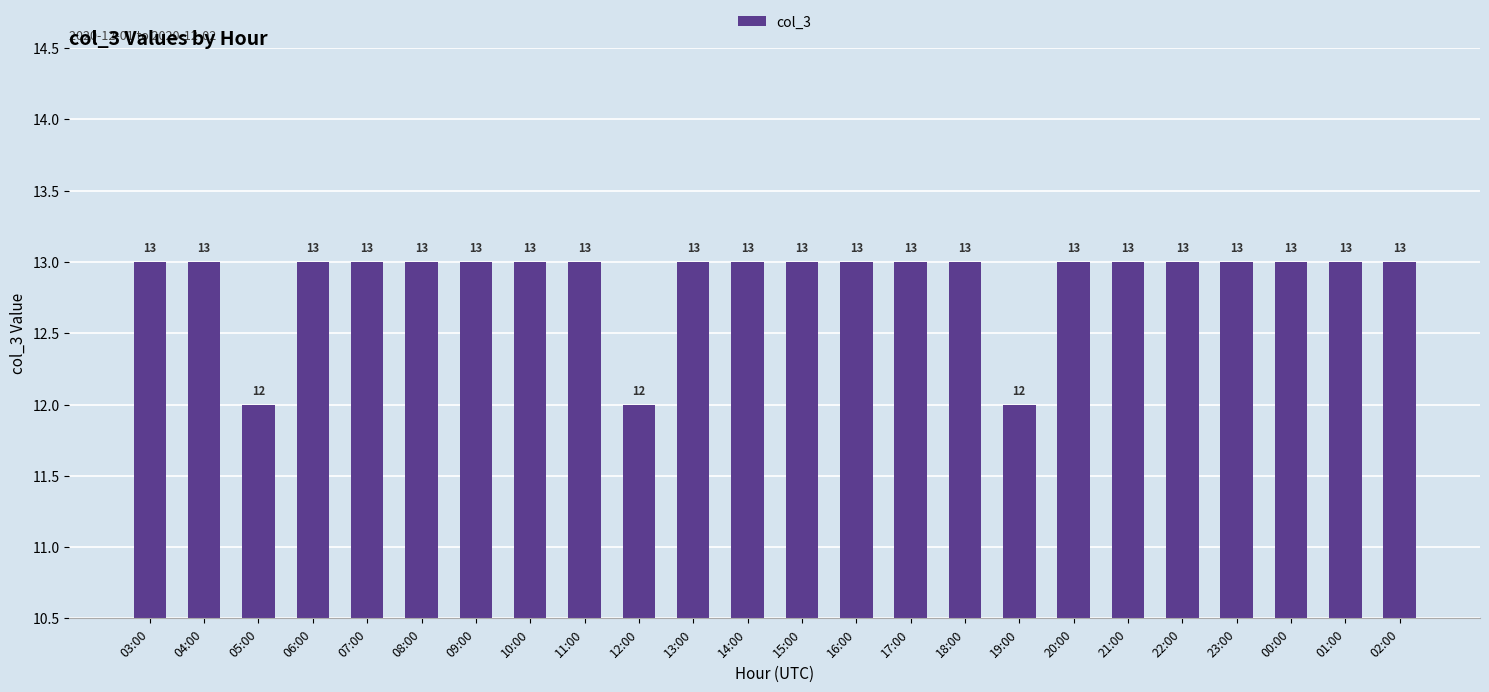

Read the value at 03:00.

13